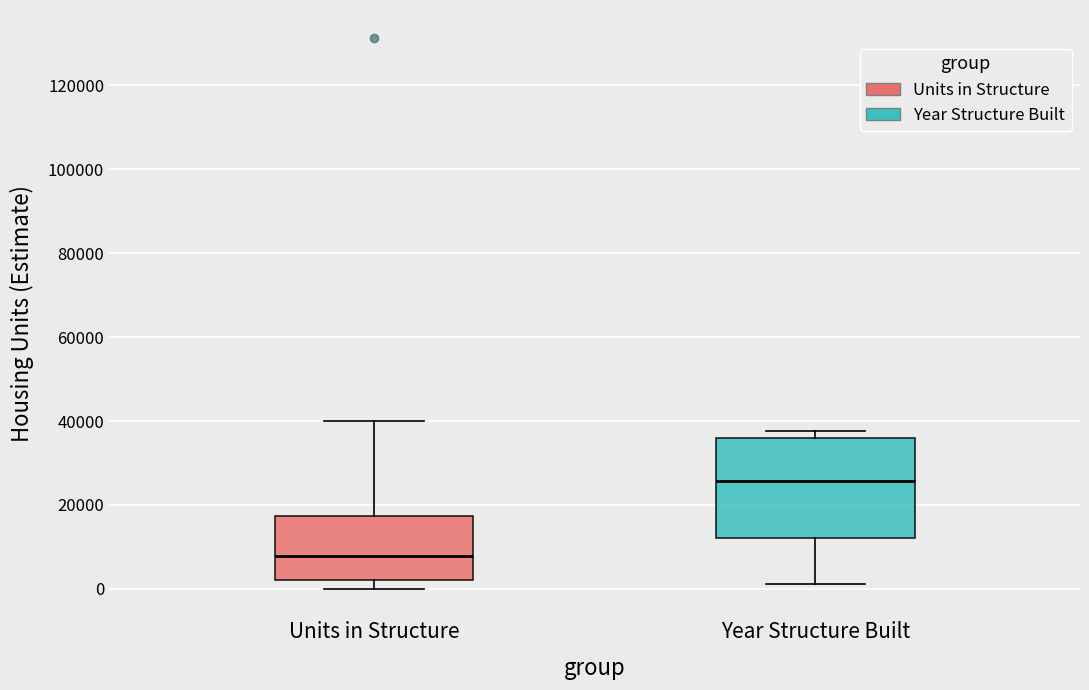

Which box is the tallest, from its lower edge to its upper edge?

Year Structure Built